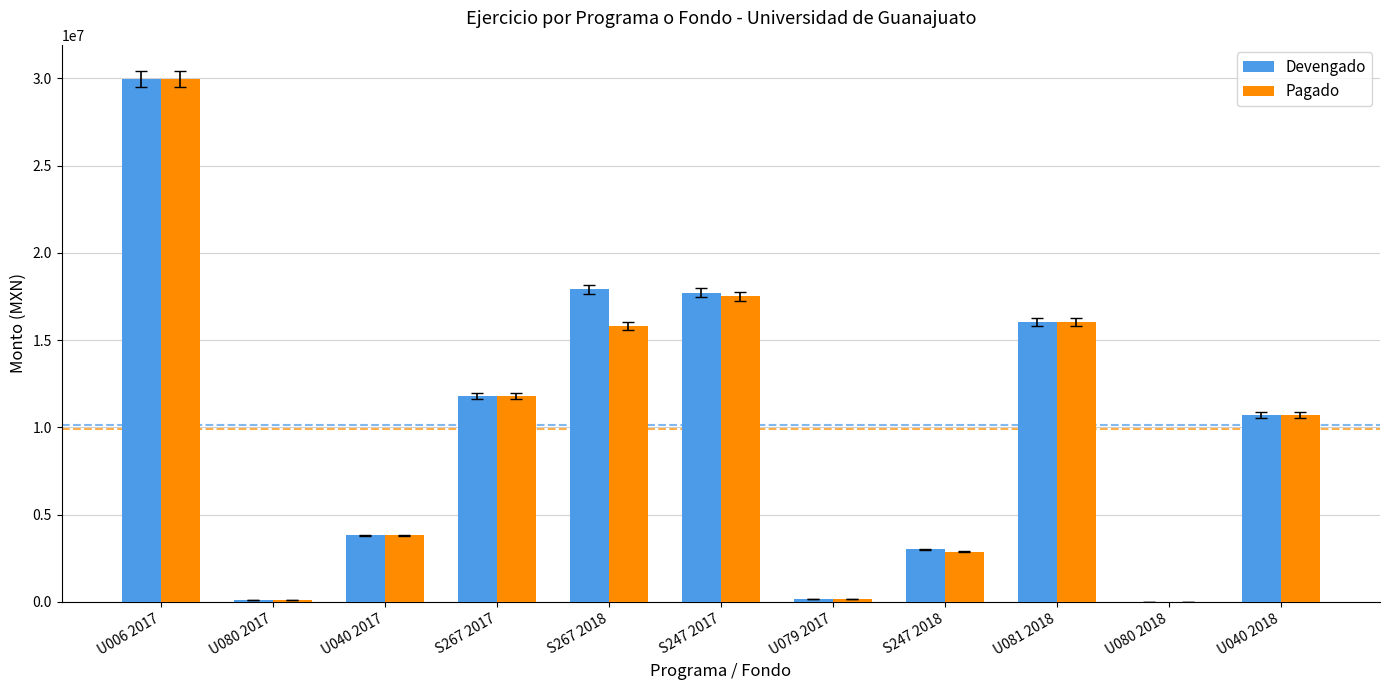

Count the number of categories in the chart.

11